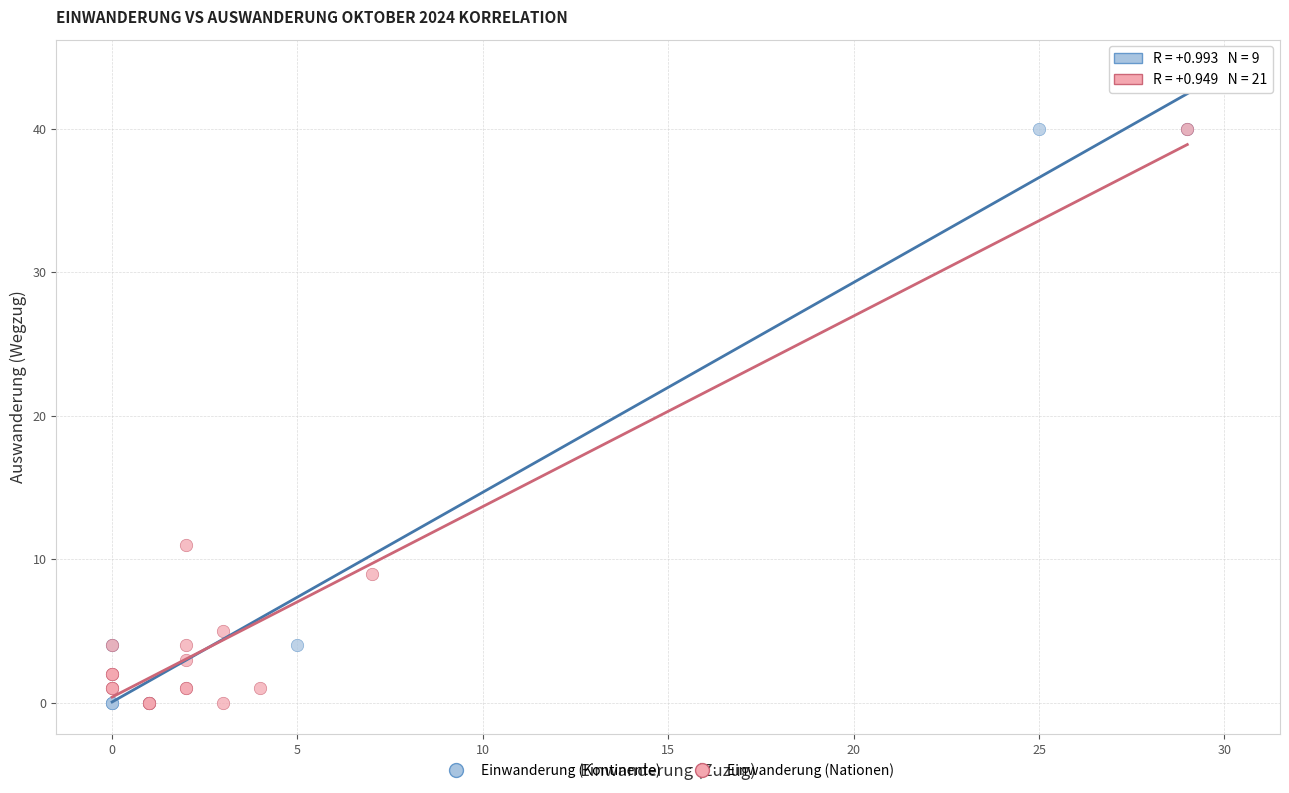

Which series reaches the maximum Y coordinate?

Einwanderung (Kontinente)